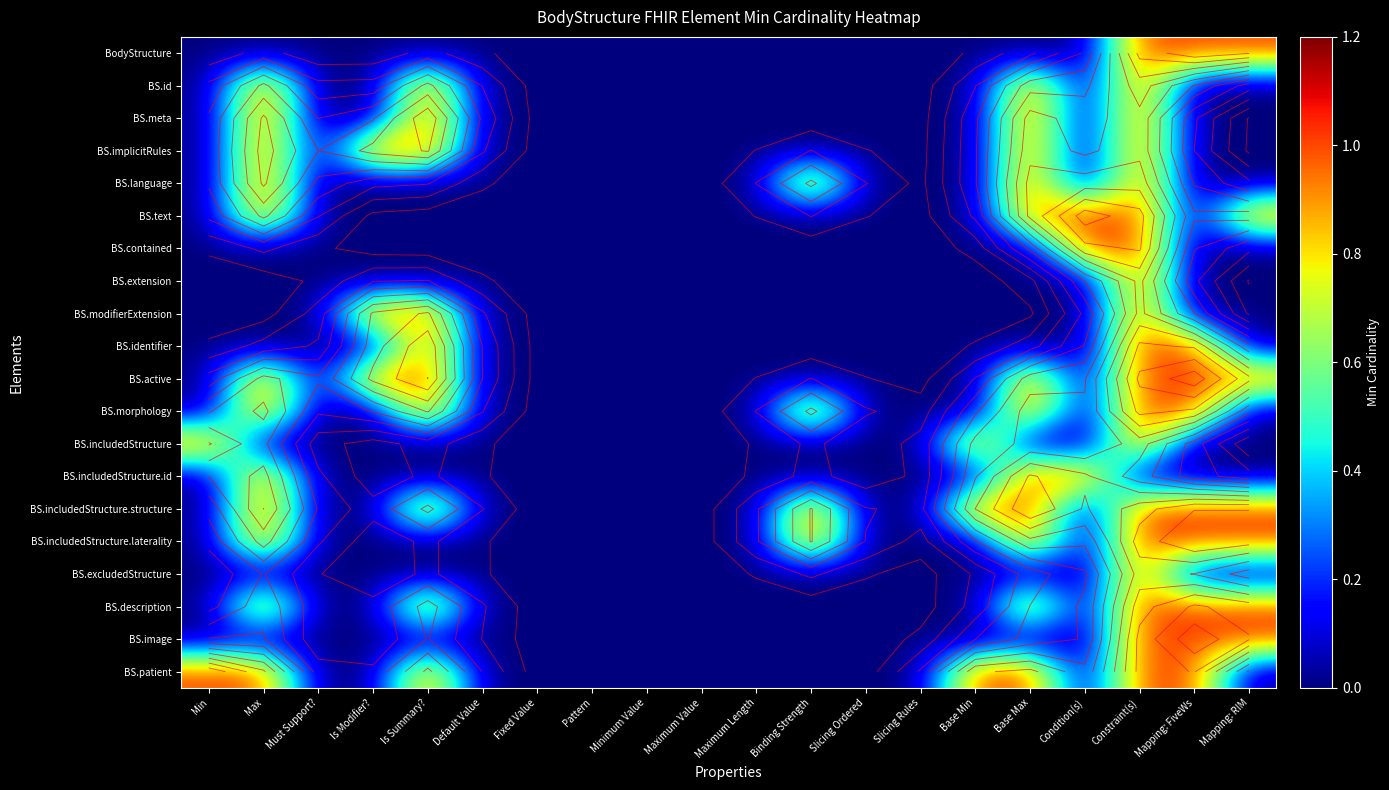

Is it true that BS.patient equals 0 at Maximum Value?

False